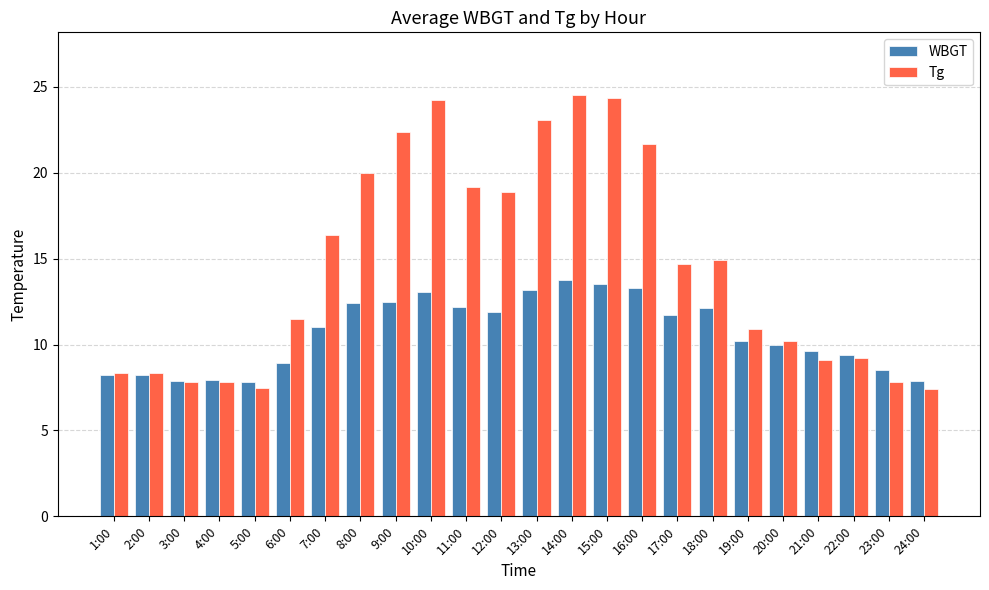

What is the average value of the WBGT series?

10.6